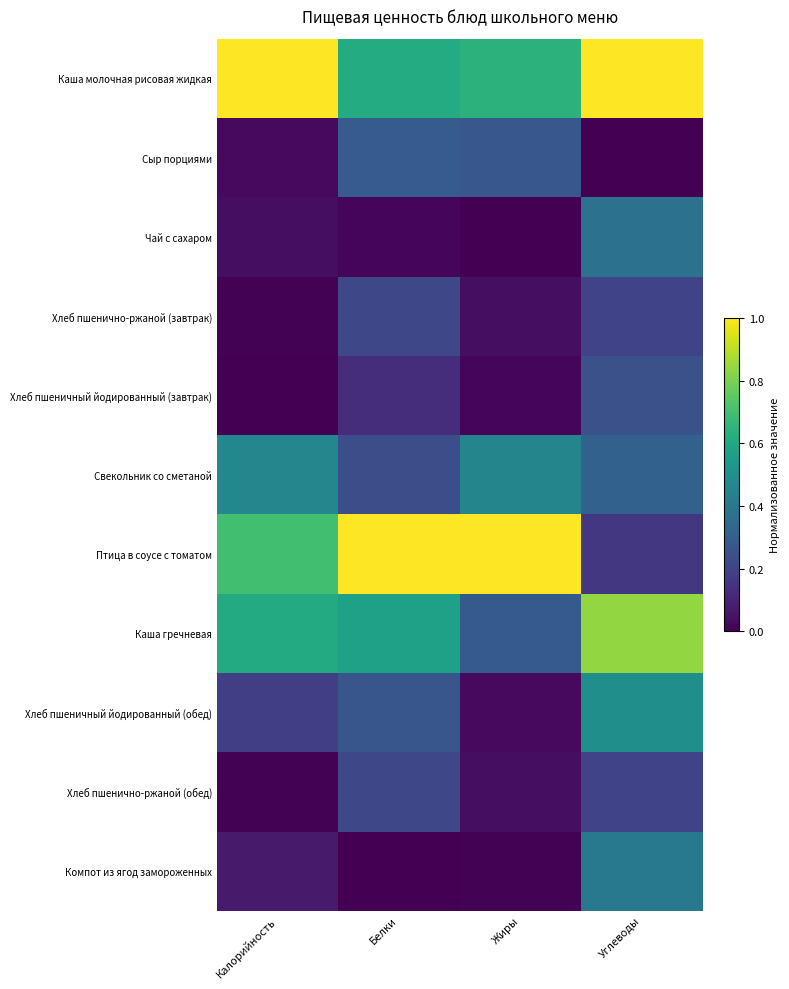

List the series in order of their peak value, lowest first.

Хлеб пшенично-ржаной (завтрак), Хлеб пшенично-ржаной (обед), Хлеб пшеничный йодированный (завтрак), Сыр порциями, Чай с сахаром, Компот из ягод замороженных, Свекольник со сметаной, Хлеб пшеничный йодированный (обед), Каша гречневая, Каша молочная рисовая жидкая, Птица в соусе с томатом